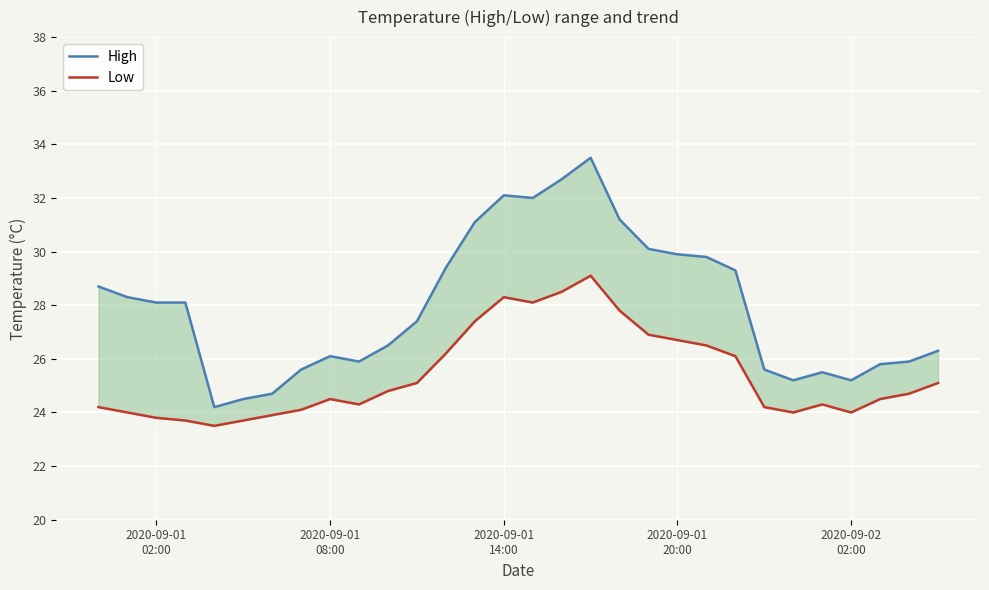

What is the difference between the highest and lowest values at 2020-09-01 20:00?

3.2